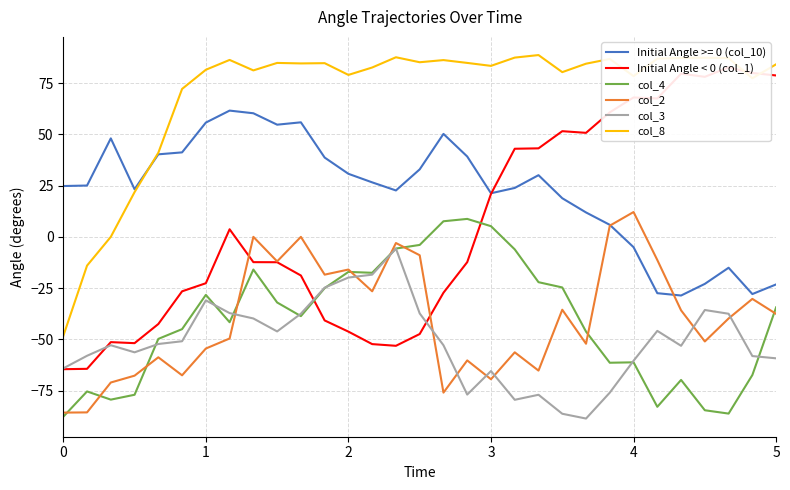

How many interior local valleys does the col_3 series have?

6